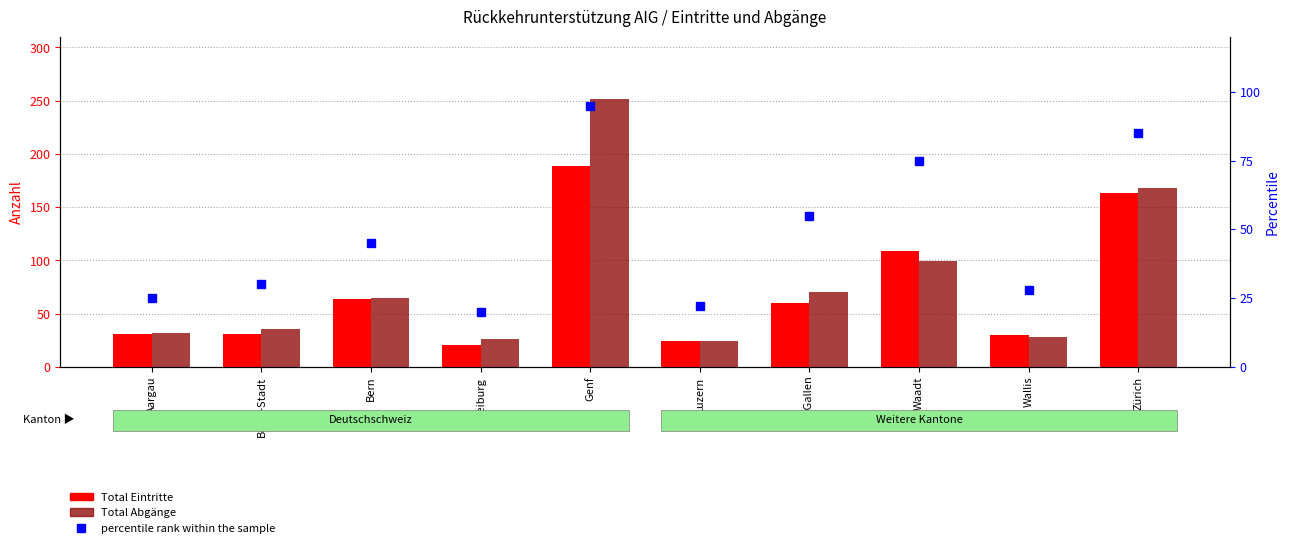

True or false: Total Abgänge has a value of 32 at Aargau.

True